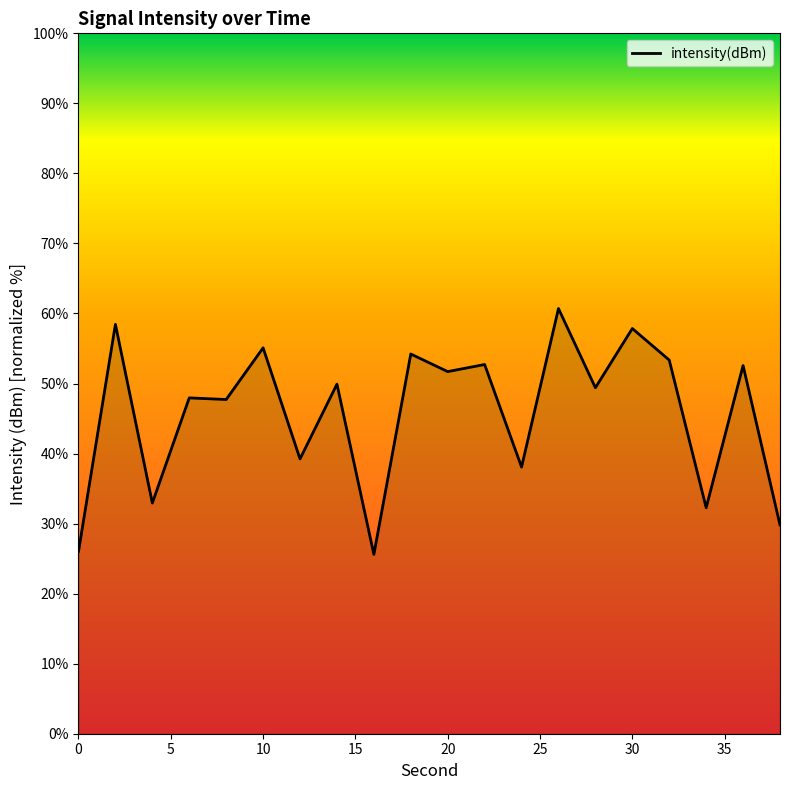

What is the minimum value shown in the chart?

25.6